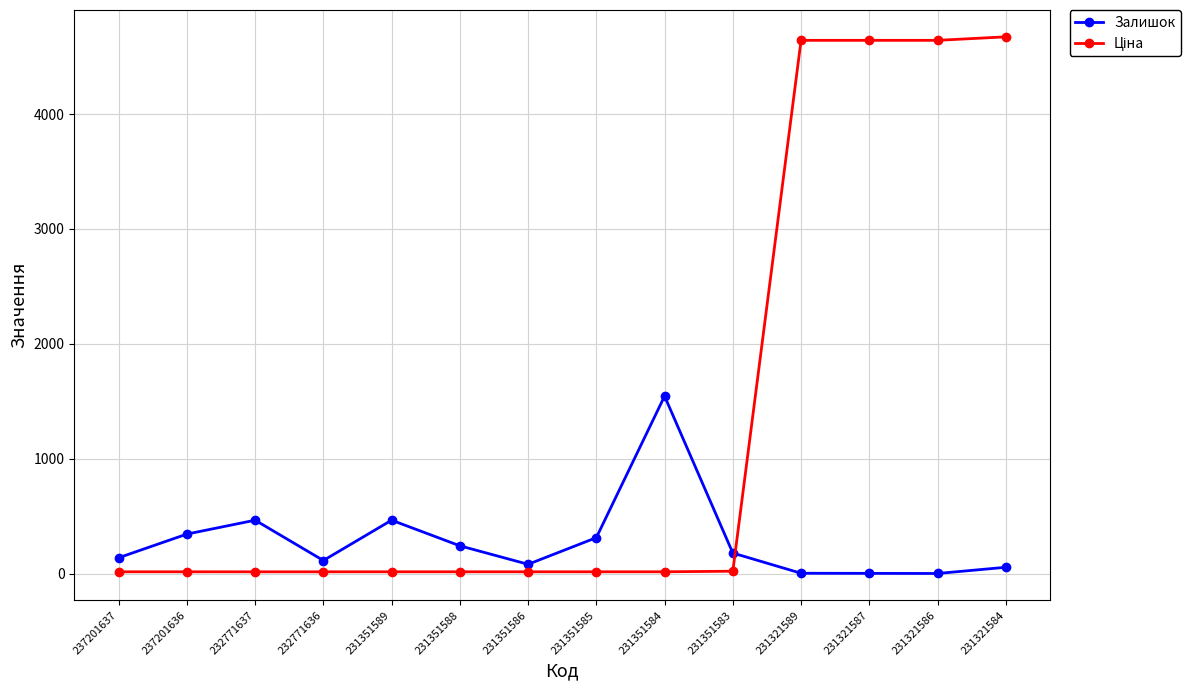

What is the difference between the maximum and second lowest values in the Залишок series?

1543.0